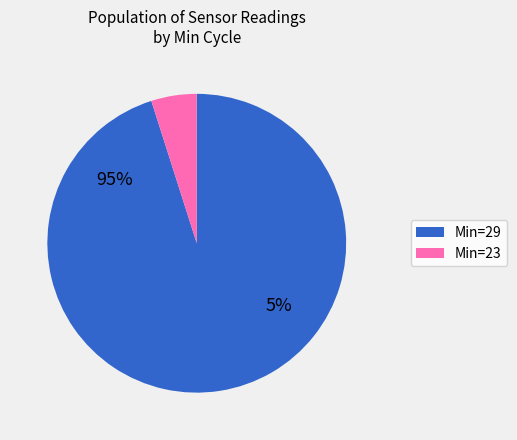

Between 29 and 29, which is larger?

29